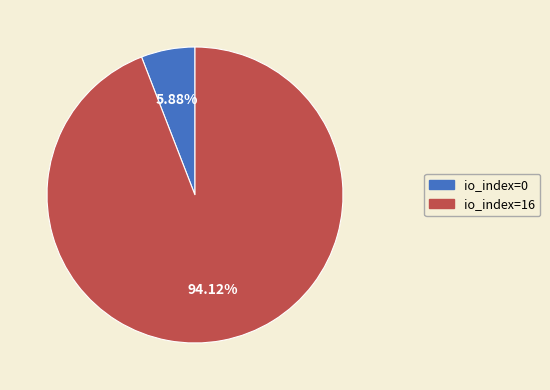

Is there any slice that represents more than half of the pie?

Yes